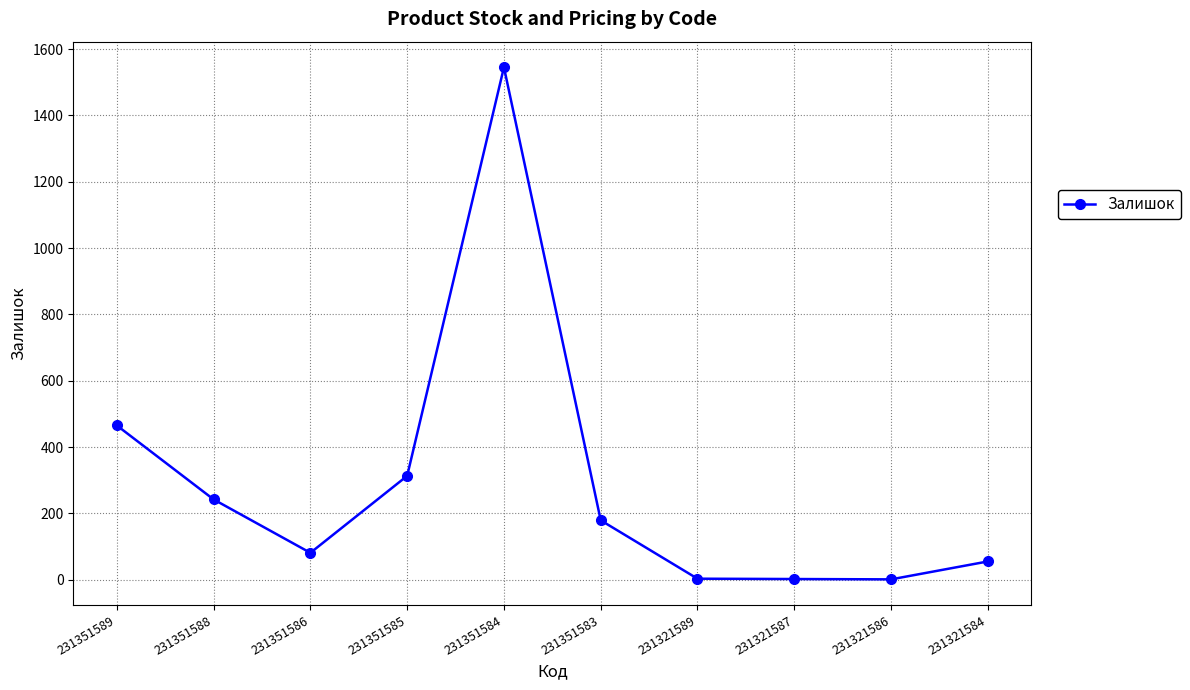

Is it true that the value at 231351586 is 81?

True